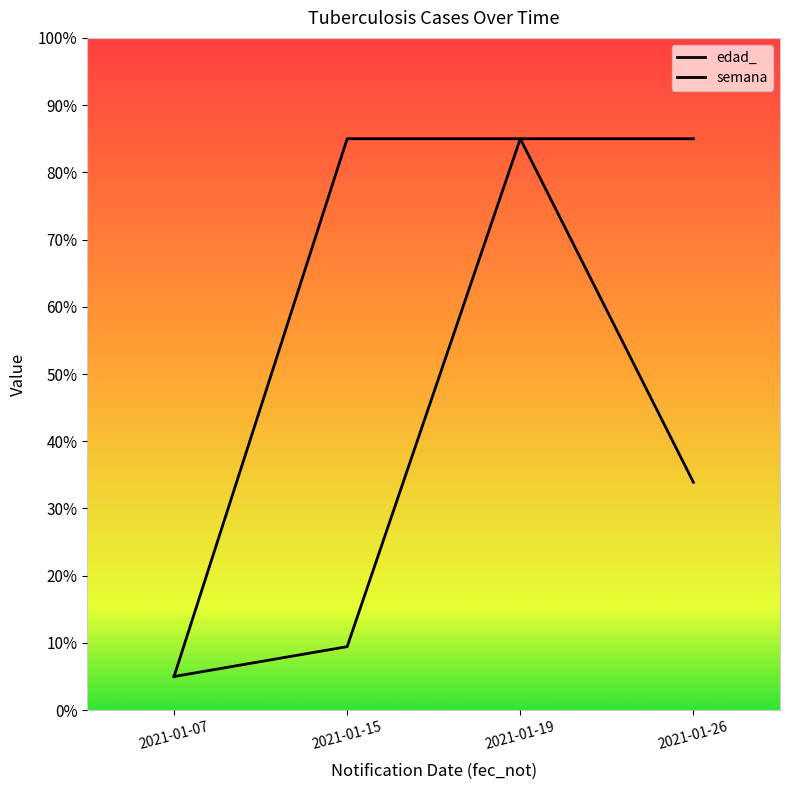

The value of semana at 2021-01-15 is 85.0. True or false?

True